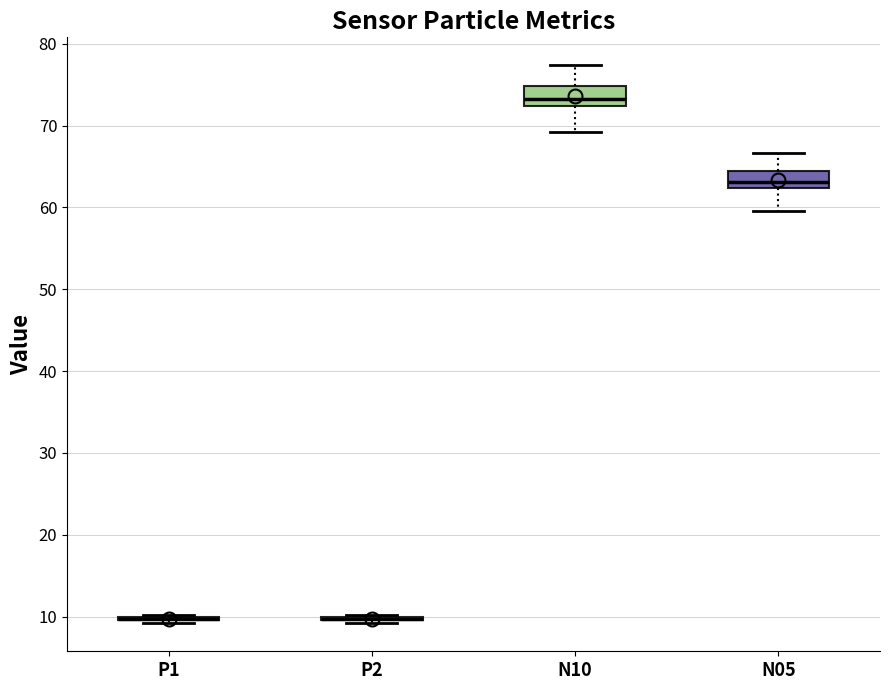

Where is the upper edge of the box for N10 on the y-axis? The values are not printed on the chart, so give them approximately, as read against the axis.

75